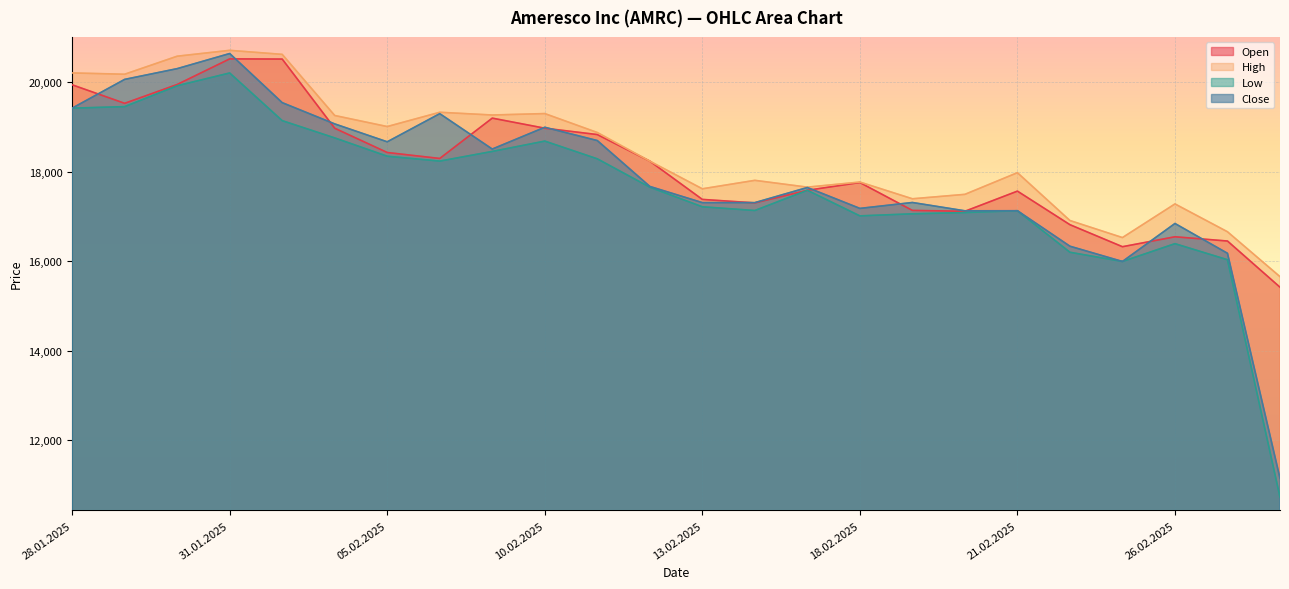

What is the value of the Open point at the 17th from the left?

17139